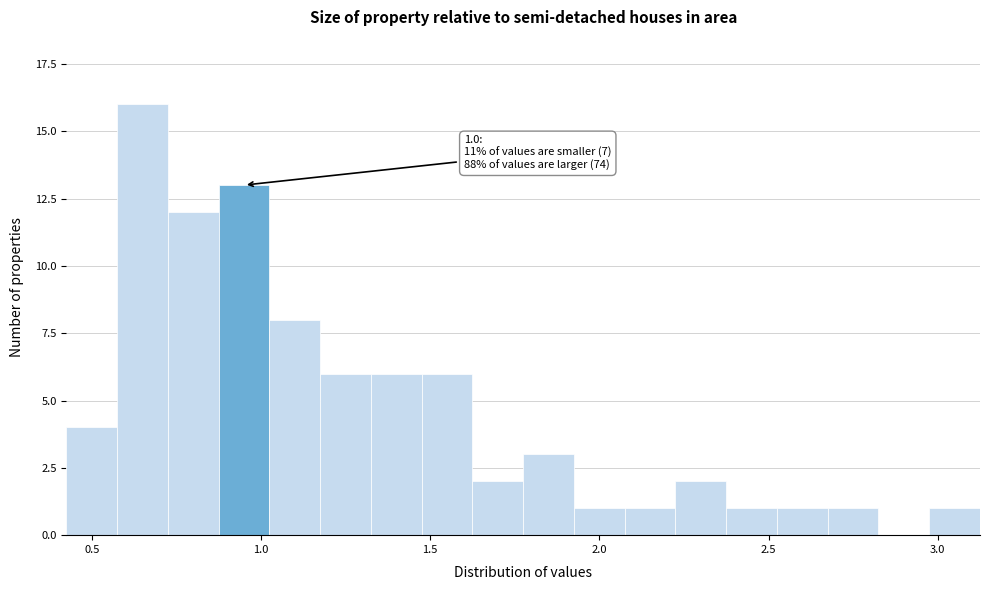

Around what value on the x-axis is the tallest bar? Give the approximate position of its centre, as read against the axis.

0.65